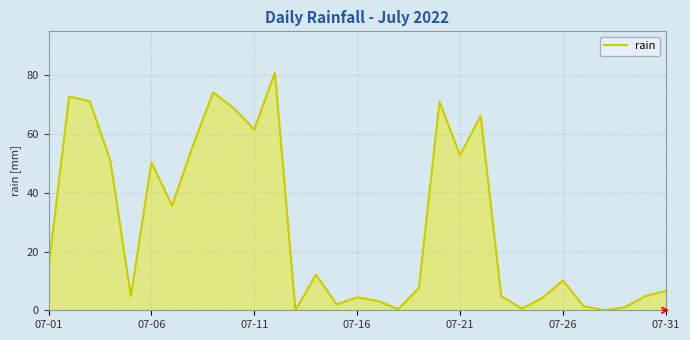

What is the maximum value shown in the chart?

81.0